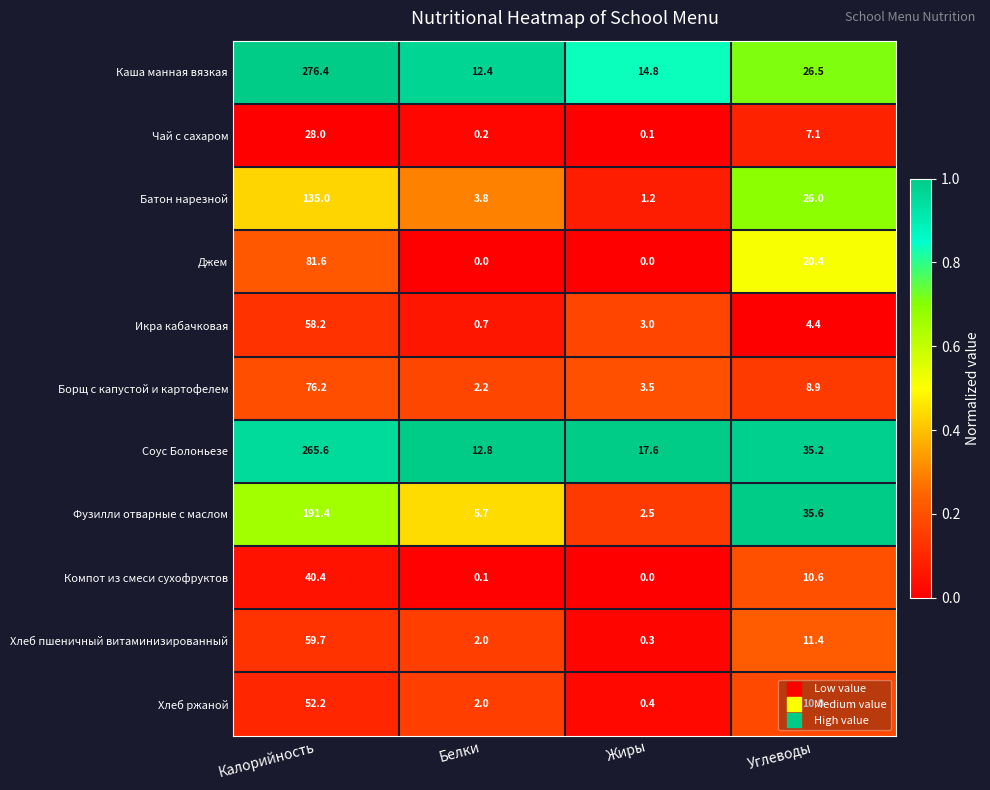

What is the total value across all series at Белки?

41.9